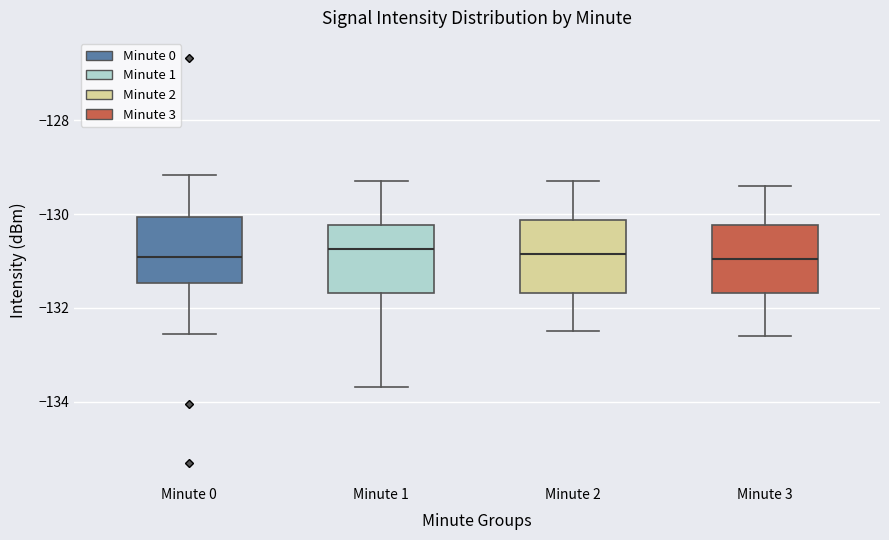

Reading left to right, transcribe this box plot: for each box, give where its median line is, the range the box spans, and where its two whiskers end, as read against the y-axis. The values are not printed on the chart, so give them approximately, as read against the axis.

Minute 0: median -131.0, box -131.4 to -130.0, whiskers -132.6 to -129.2
Minute 1: median -130.8, box -131.6 to -130.2, whiskers -133.6 to -129.2
Minute 2: median -130.8, box -131.6 to -130.2, whiskers -132.4 to -129.2
Minute 3: median -131.0, box -131.6 to -130.2, whiskers -132.6 to -129.4